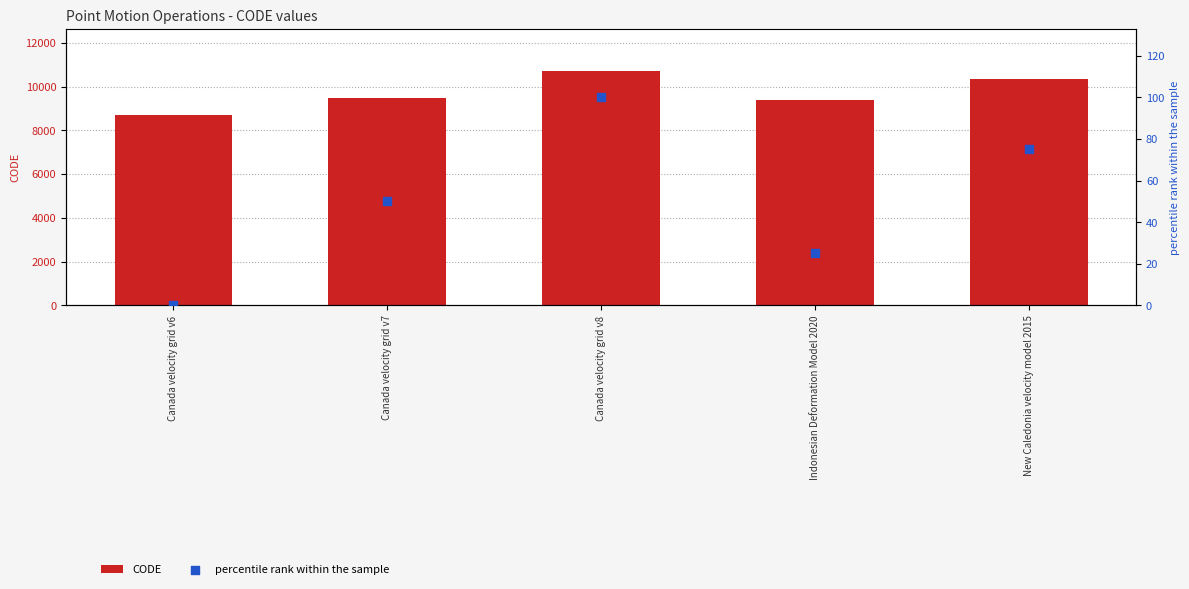

At which category is the sum across all series the highest?

Canada velocity grid v8